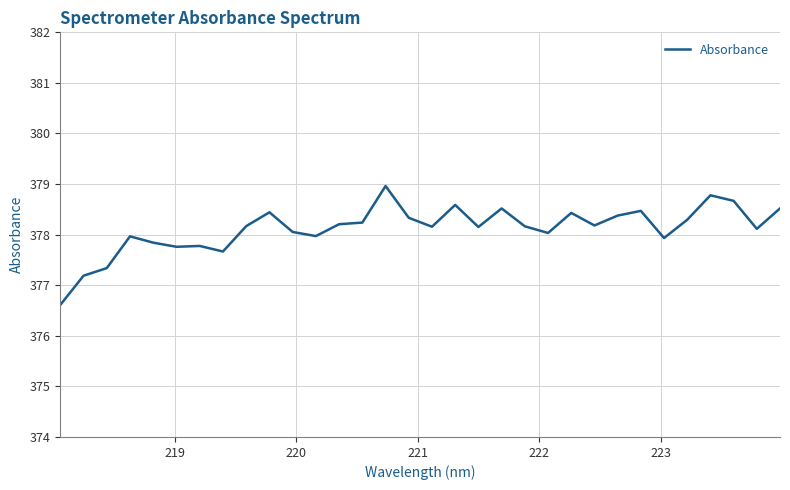

What is the greatest value displayed?

379.0